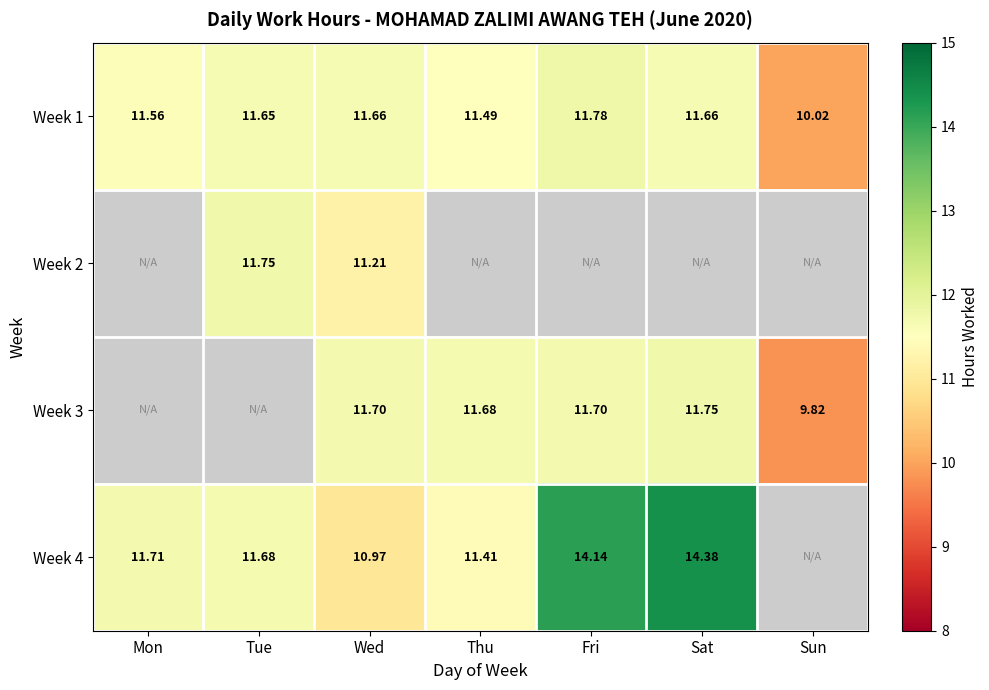

Which category has the lowest value in the Week 1 series?

Sun